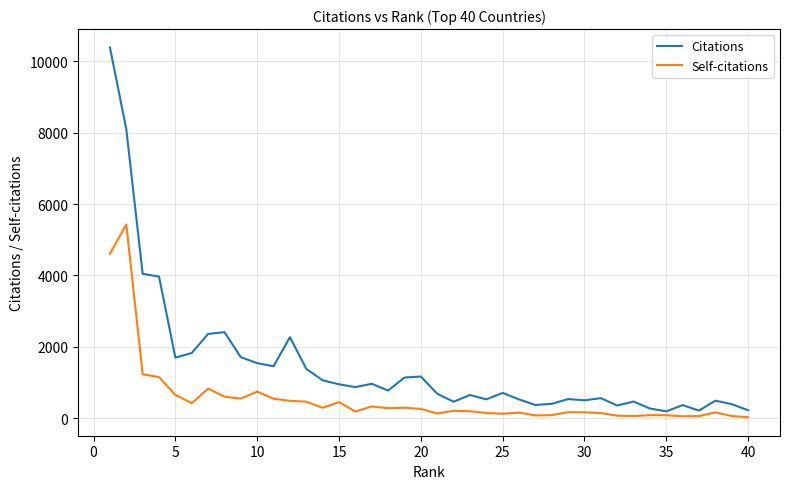

List the series in order of their peak value, lowest first.

Self-citations, Citations